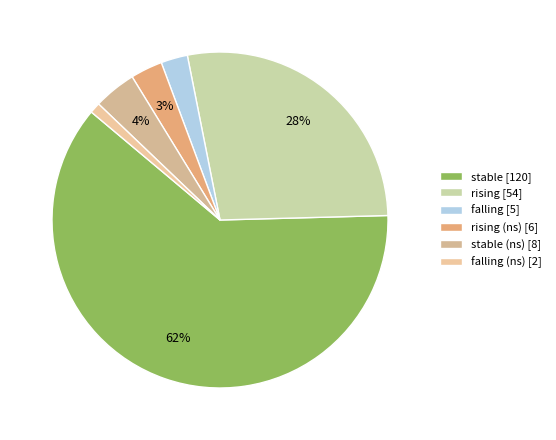

How many segments does this pie chart have?

6